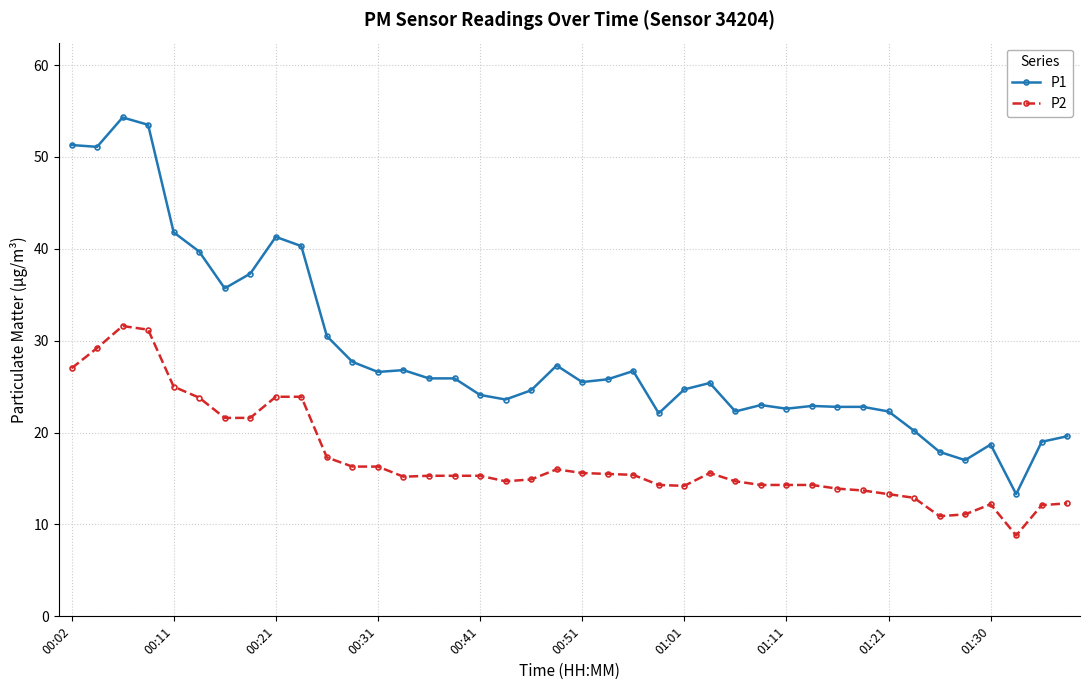

Which series has the largest total across all categories?

P1